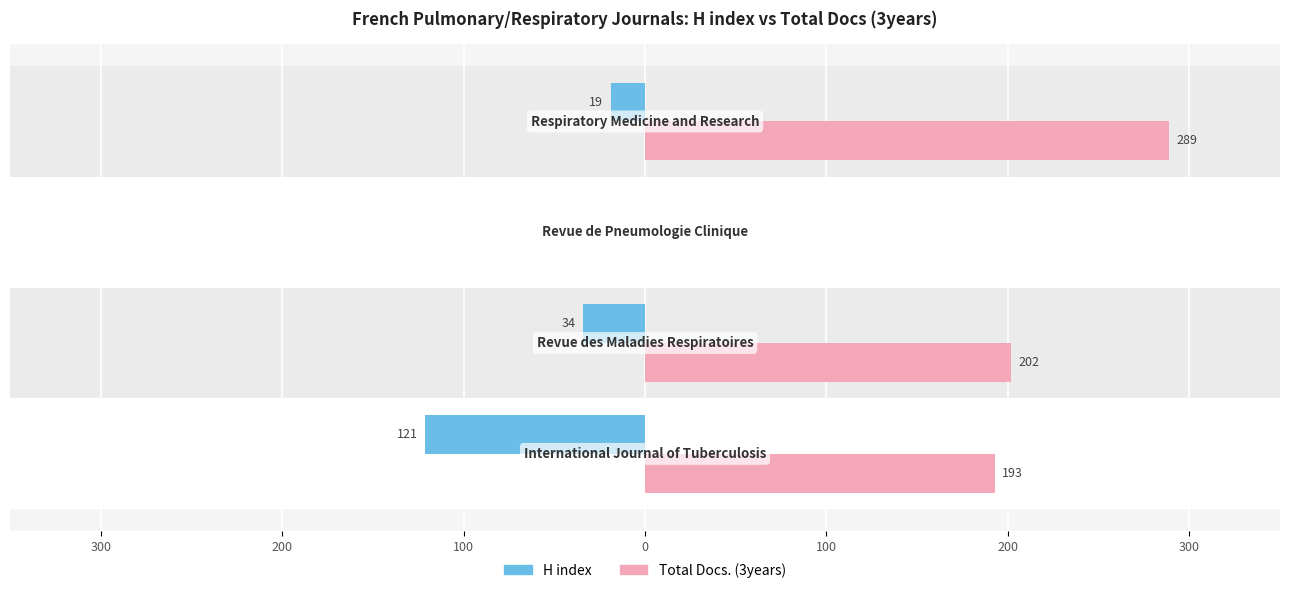

What are all the series names shown in the legend?

H index, Total Docs. (3years)